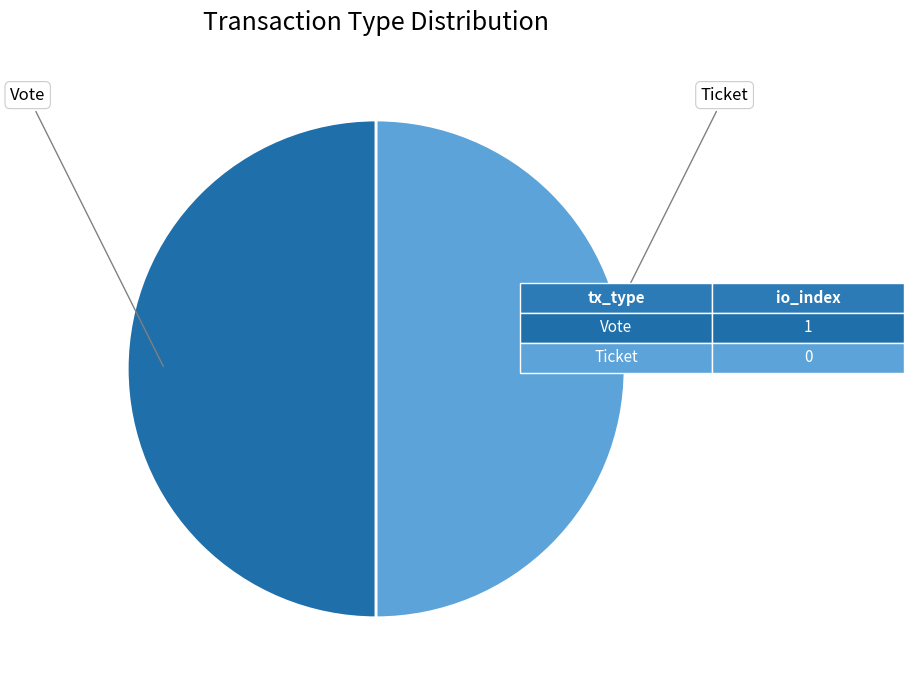

Which category has the smallest portion of the pie?

Ticket